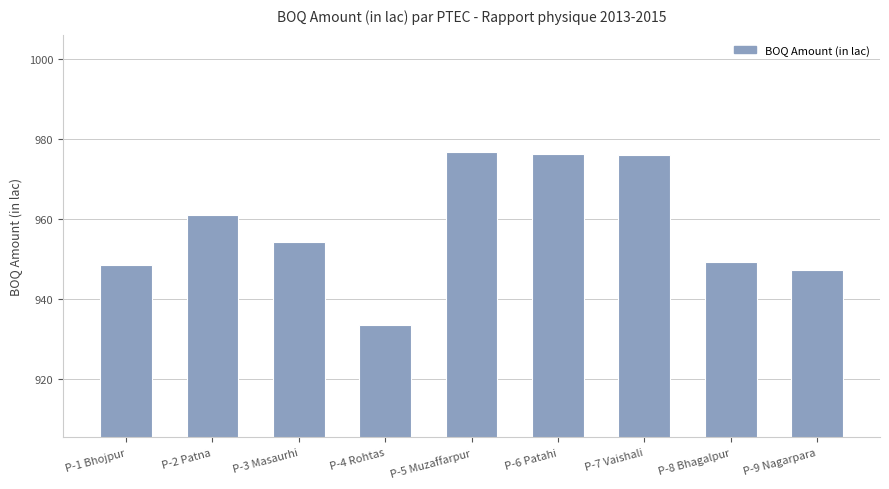

Does the chart contain any negative values?

No